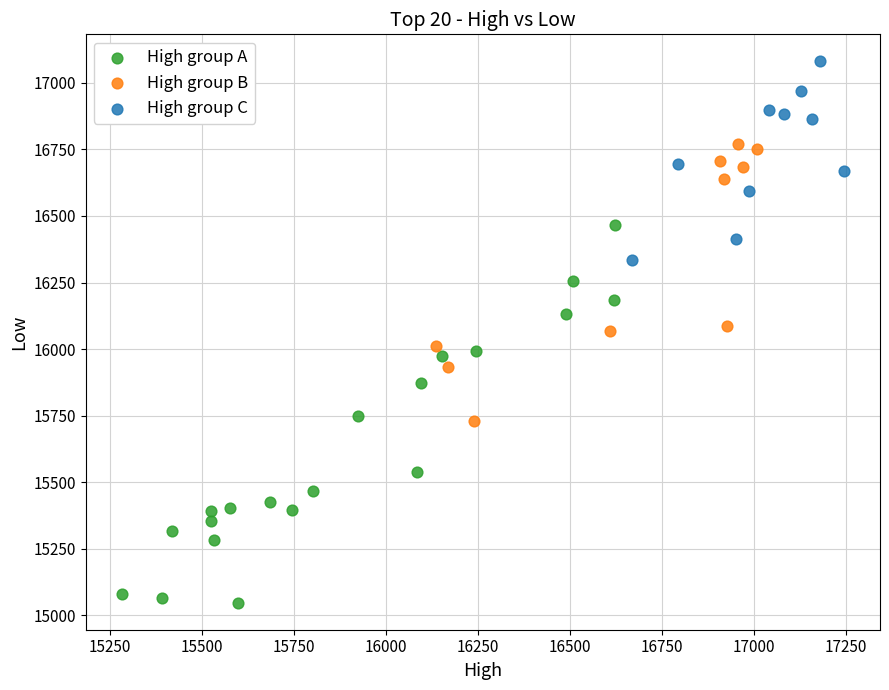

Which series contains the lowest Y value?

High group A